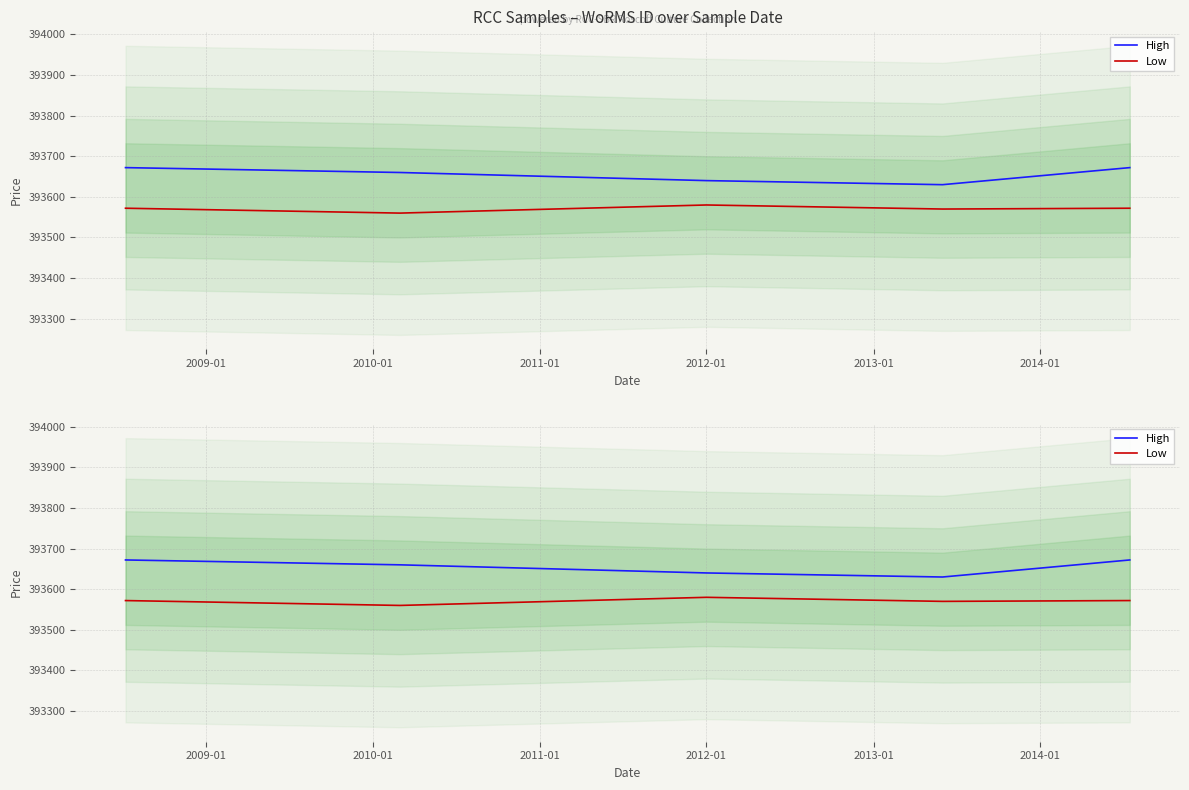

True or false: High has a value of 598150 at 2012-01.

False